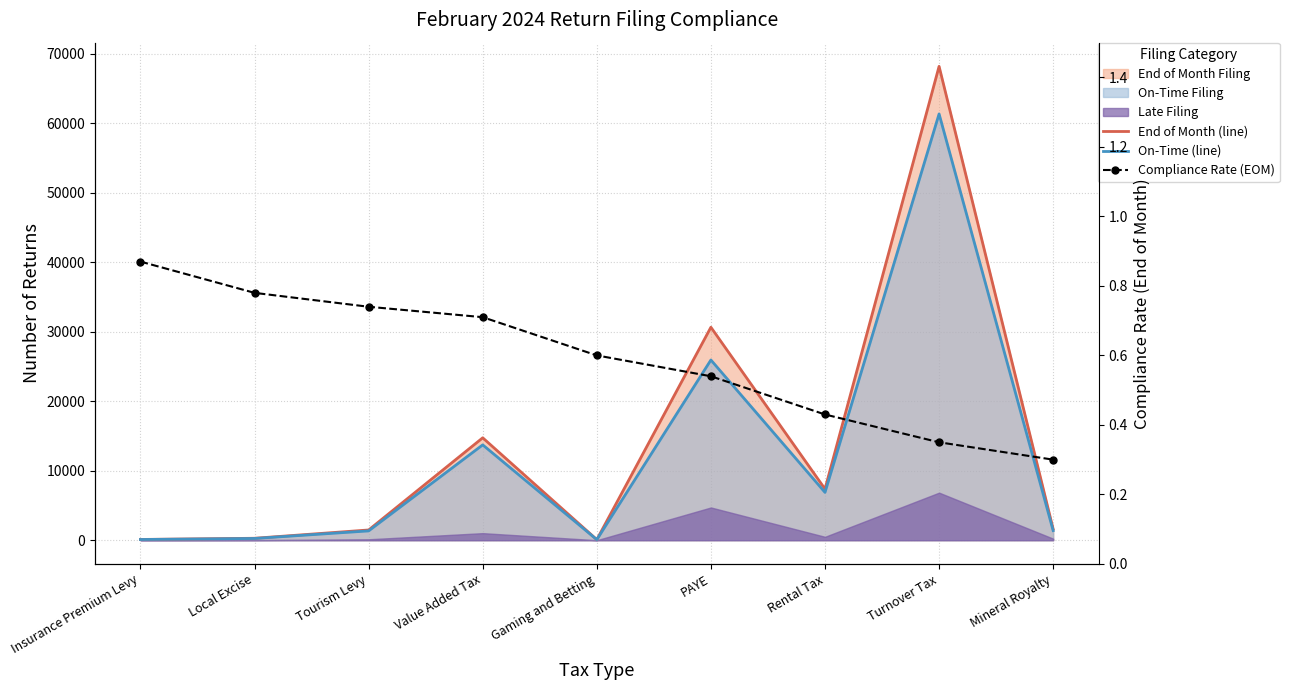

At which category does the chart reach its minimum across all series?

Mineral Royalty